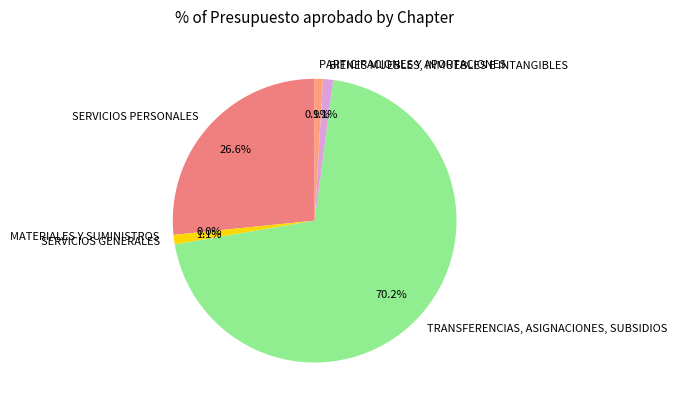

What is the largest slice in the pie chart?

TRANSFERENCIAS, ASIGNACIONES, SUBSIDIOS